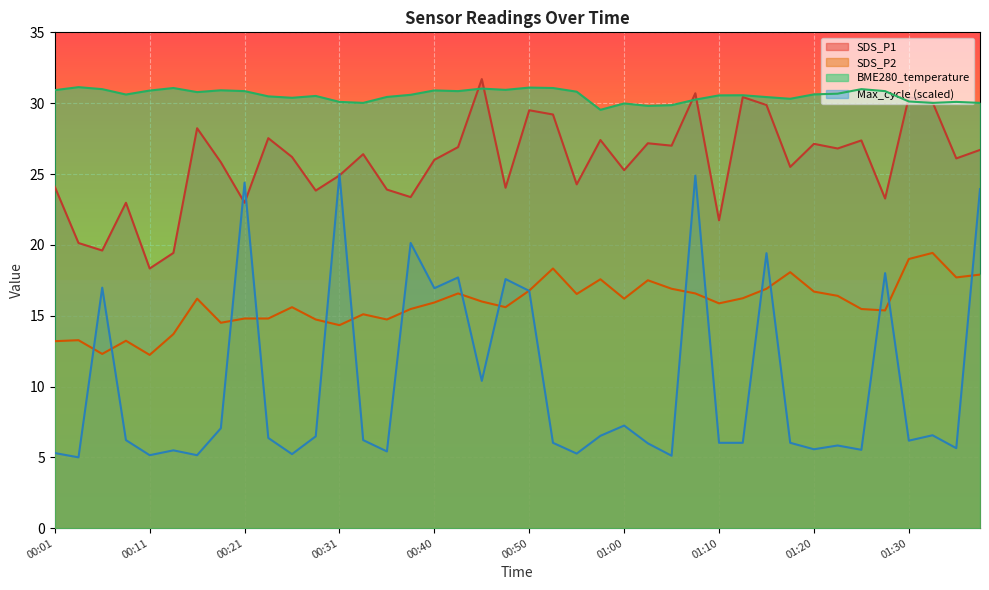

What is the maximum value for SDS_P1?

31.7